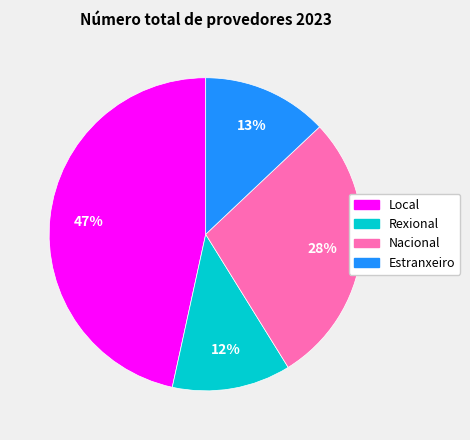

True or false: Local accounts for 40% of the total.

False